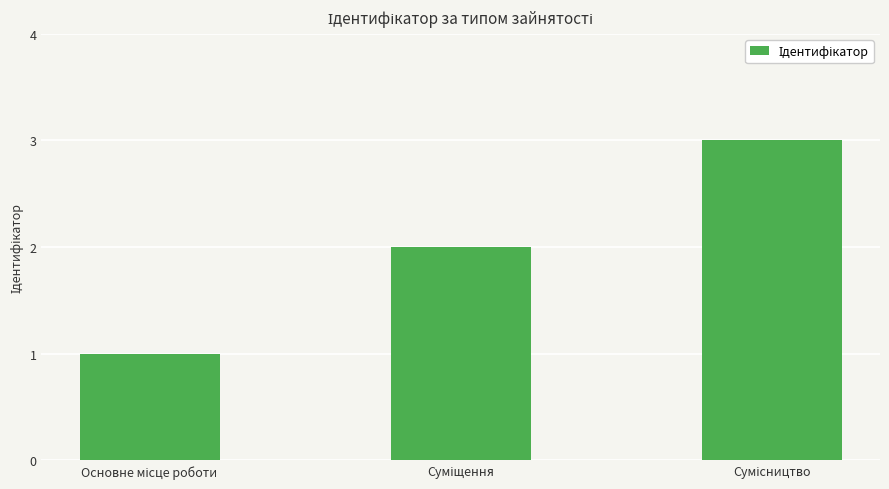

What is the greatest value displayed?

3